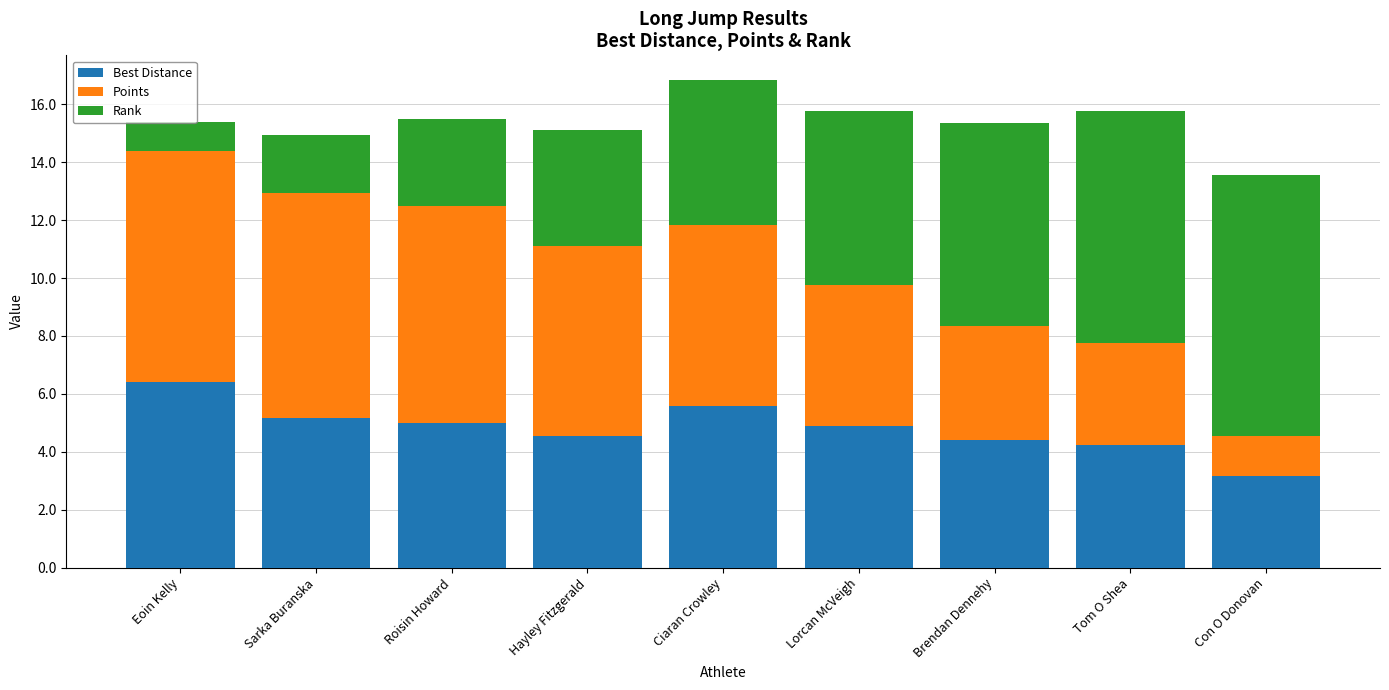

What is the total value across all series at Hayley Fitzgerald?

15.1